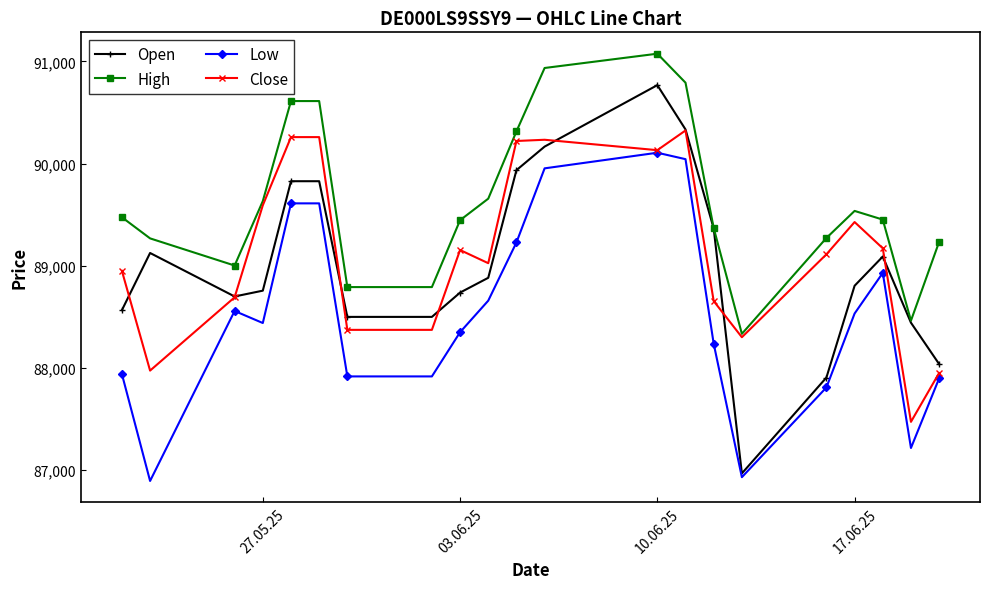

What is the smallest value displayed?

86891